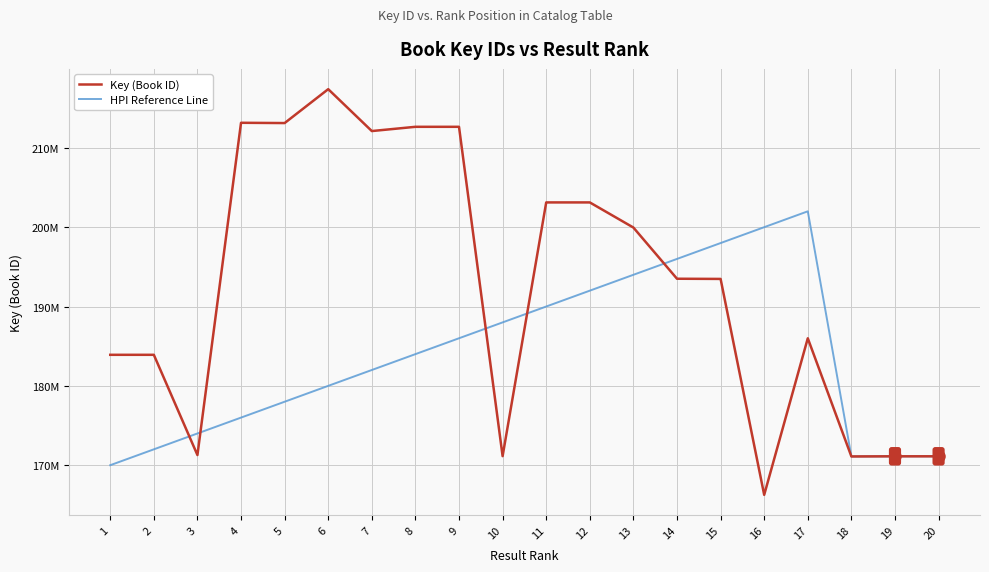

Reading right to left, list all the values displayed in this chart.

Key (Book ID): 171119935	171120698	171102277	185997155	166263891	193478460	193502128	199954373	203121644	203121602	171140921	212651736	212651942	212116802	217395793	213124529	213158997	171281298	183914031	183914134
HPI Reference Line: 171119935	171120698	171102277	202000000	200000000	198000000	196000000	194000000	192000000	190000000	188000000	186000000	184000000	182000000	180000000	178000000	176000000	174000000	172000000	170000000